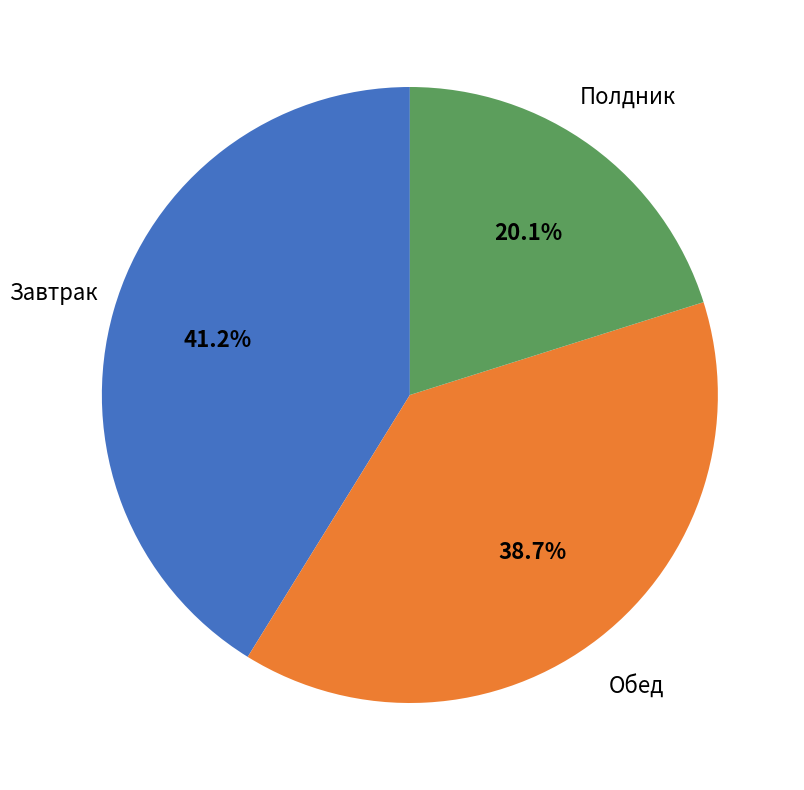

Combined, do Полдник and Завтрак account for over 50%?

Yes